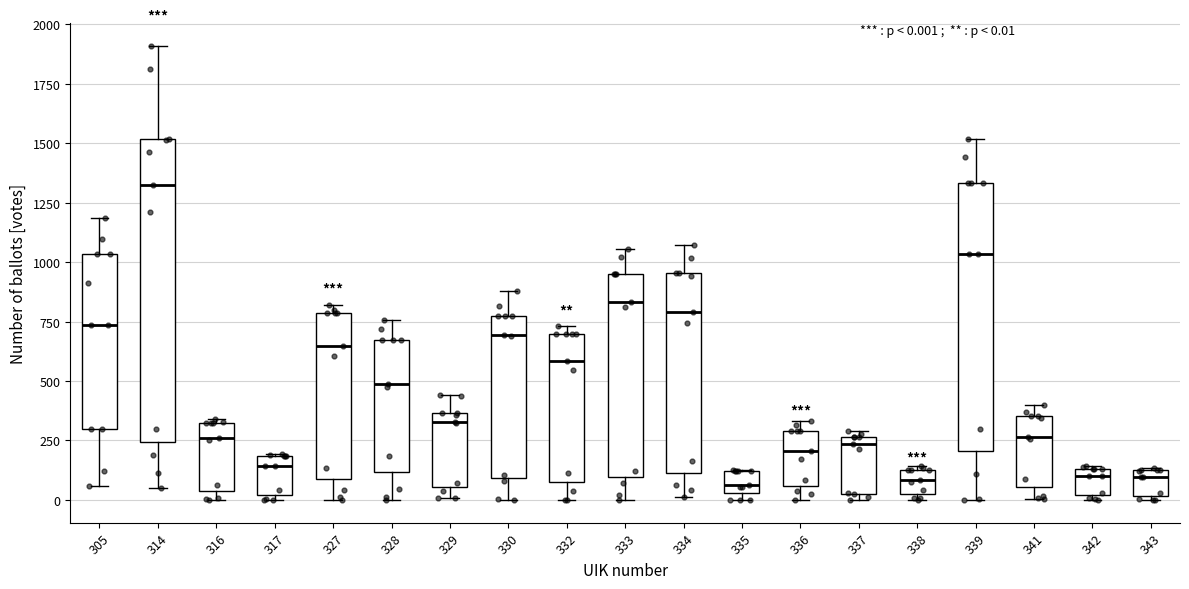

Where does the median line of the box at x = 314 sit on the y-axis? The values are not printed on the chart, so give them approximately, as read against the axis.

1300